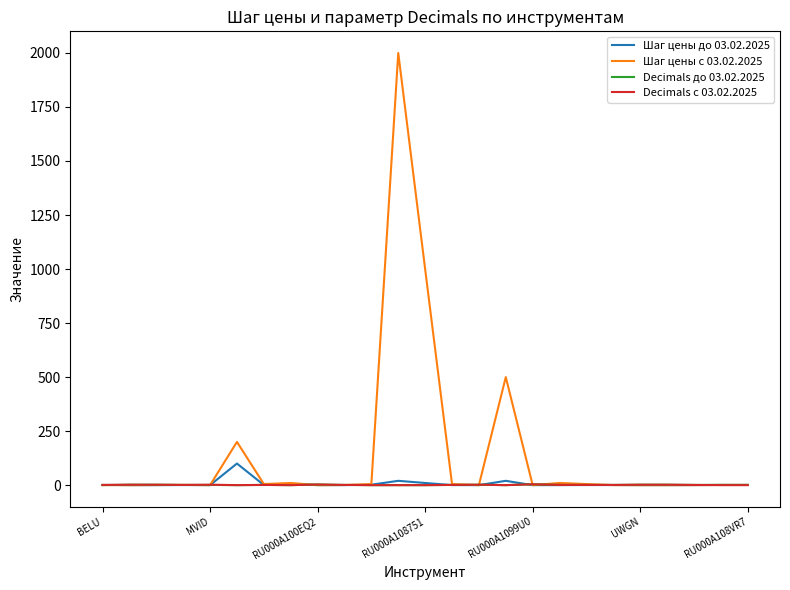

What is the maximum value for Шаг цены до 03.02.2025?

100.0